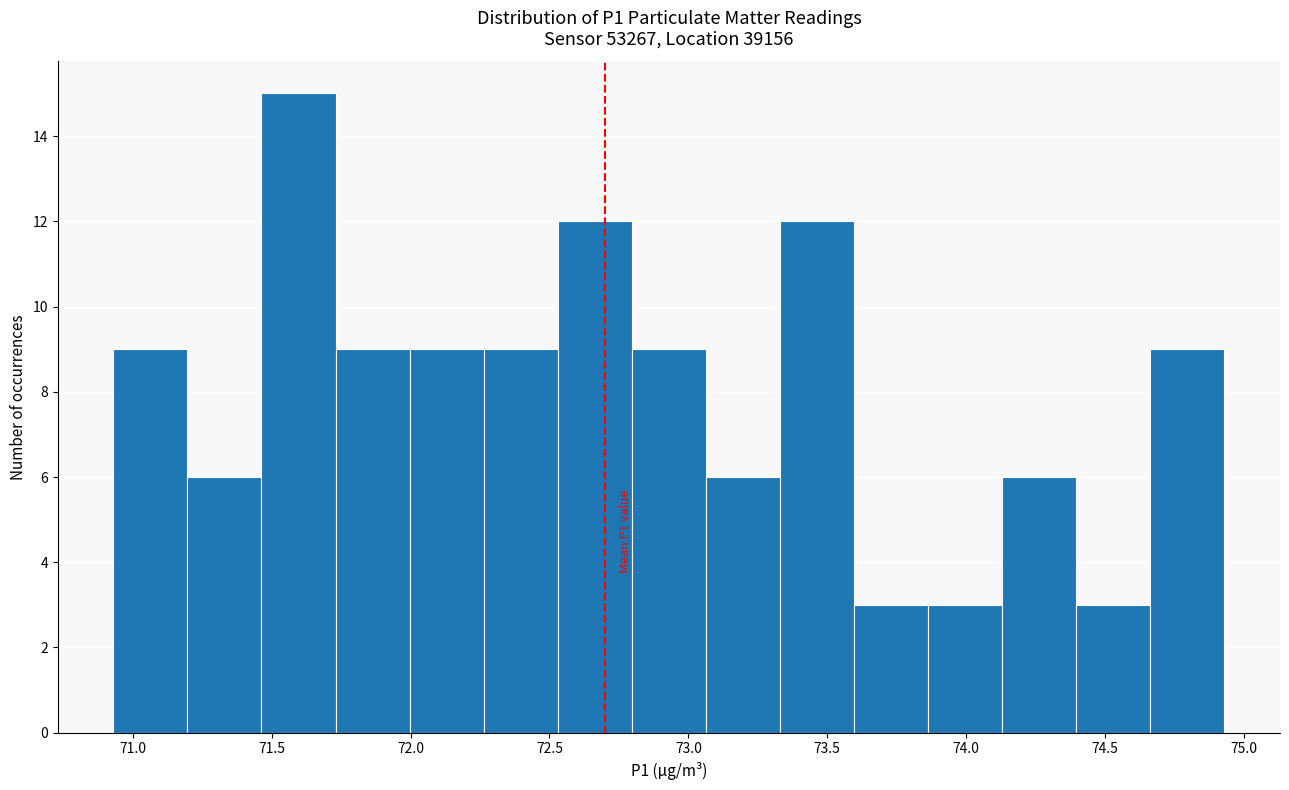

Over which range of the x-axis is the bar tallest?

71.45 to 71.75